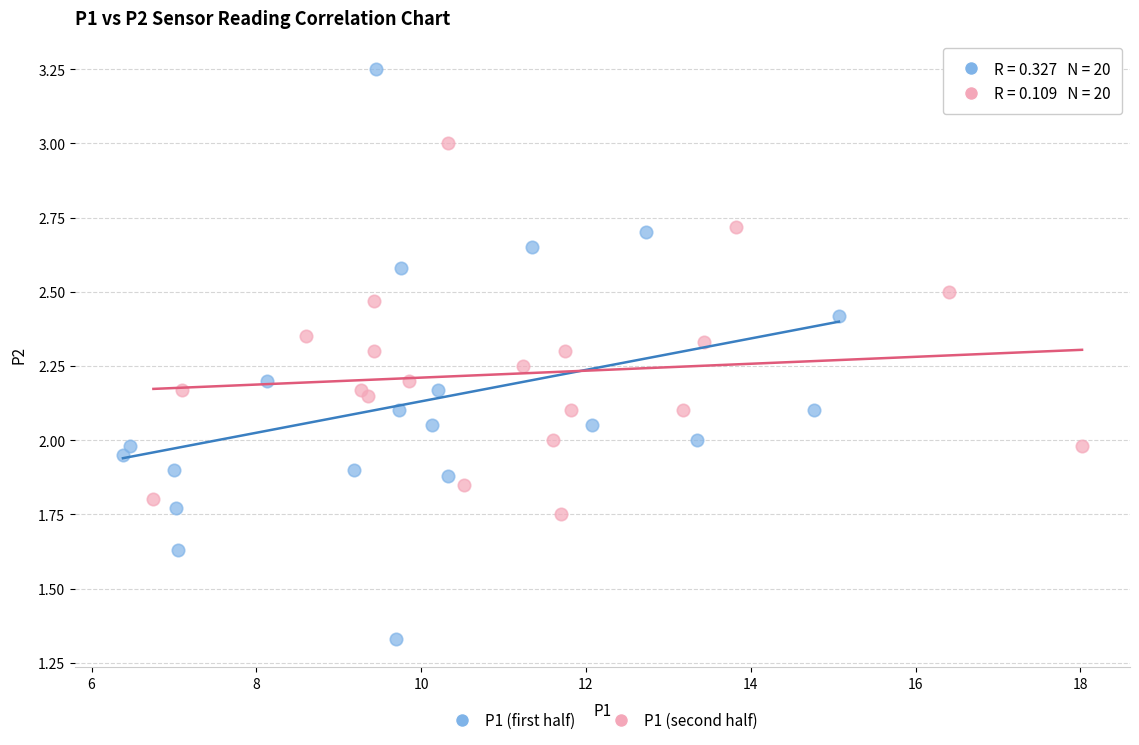

Which series contains the highest Y value?

P1 (first half)